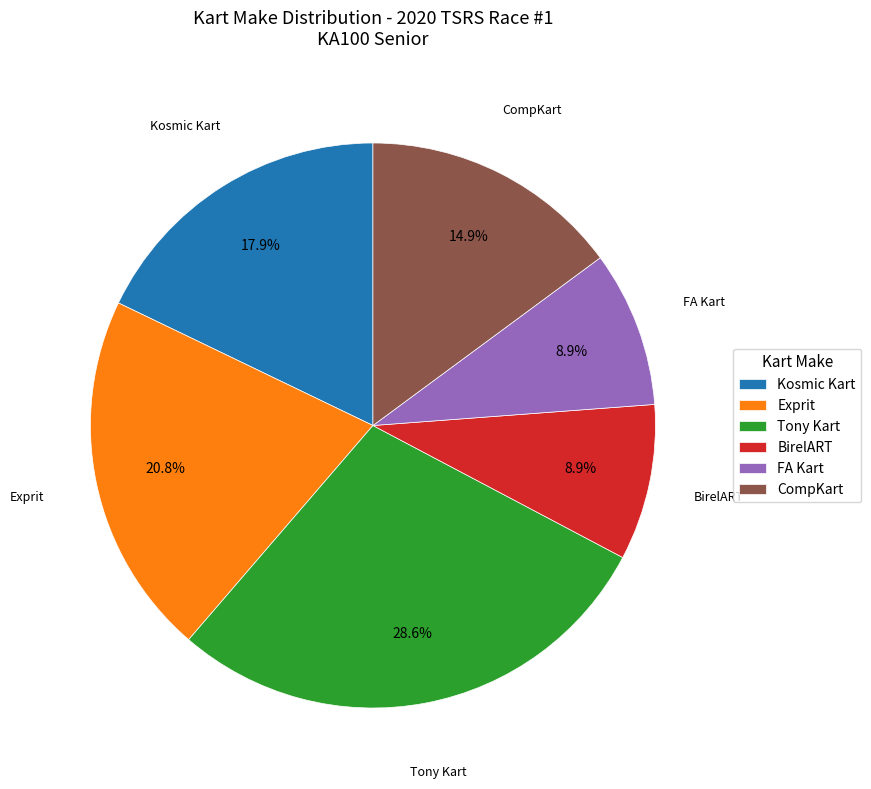

Is there a majority slice in this chart?

No